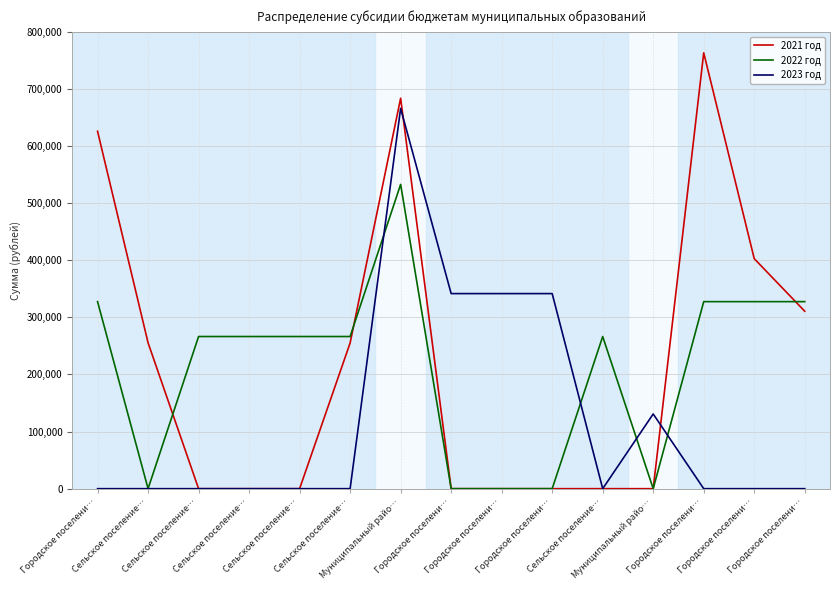

How many lines are shown in the chart?

3